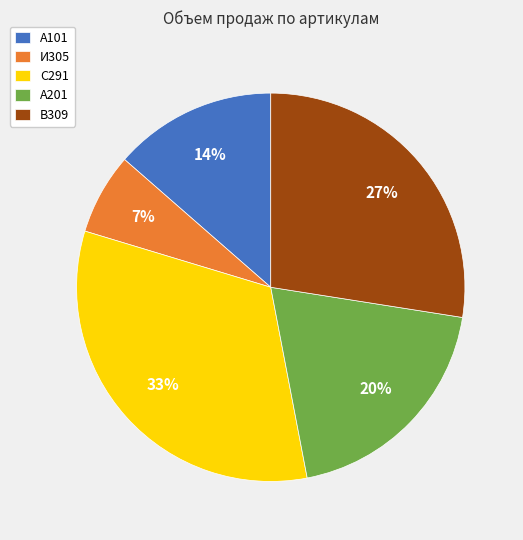

What percentage is the А201 slice, to the nearest percent?

20%